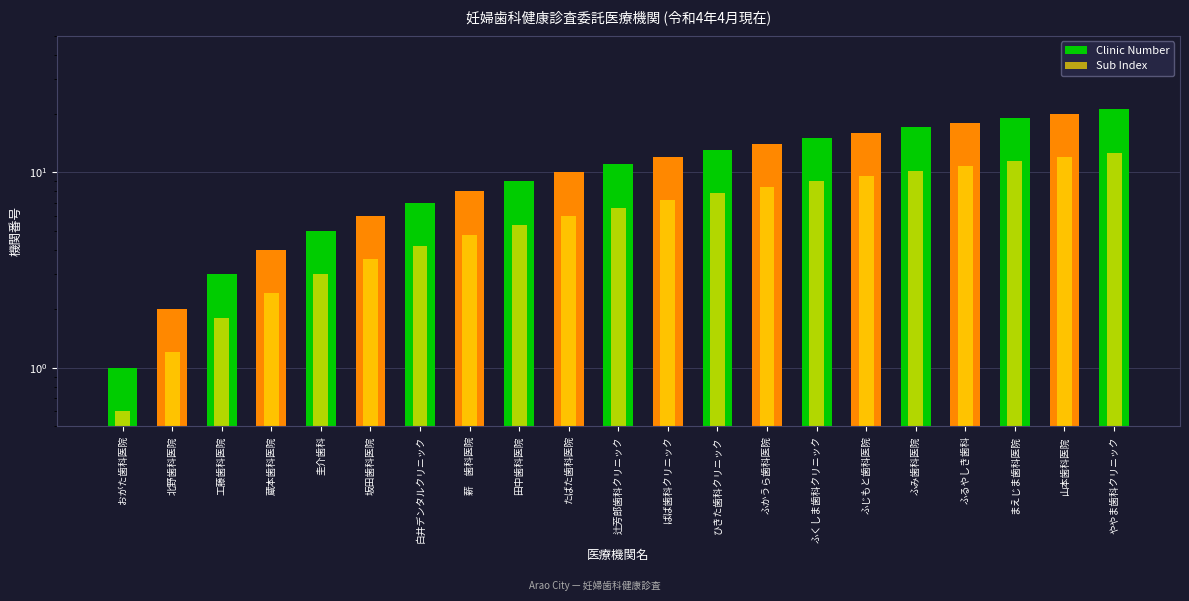

Is the value of Sub Index at 白井デンタルクリニック greater than the value of Clinic Number at ふじもと歯科医院?

No